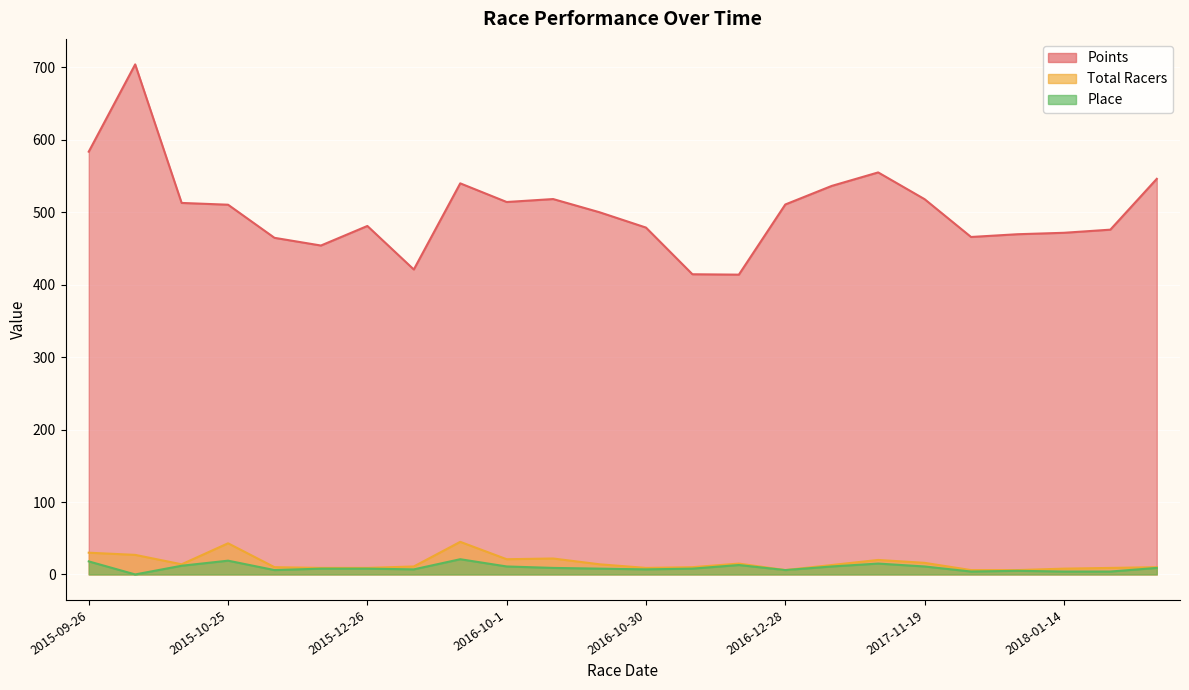

How many data points in Place are above 8?

11